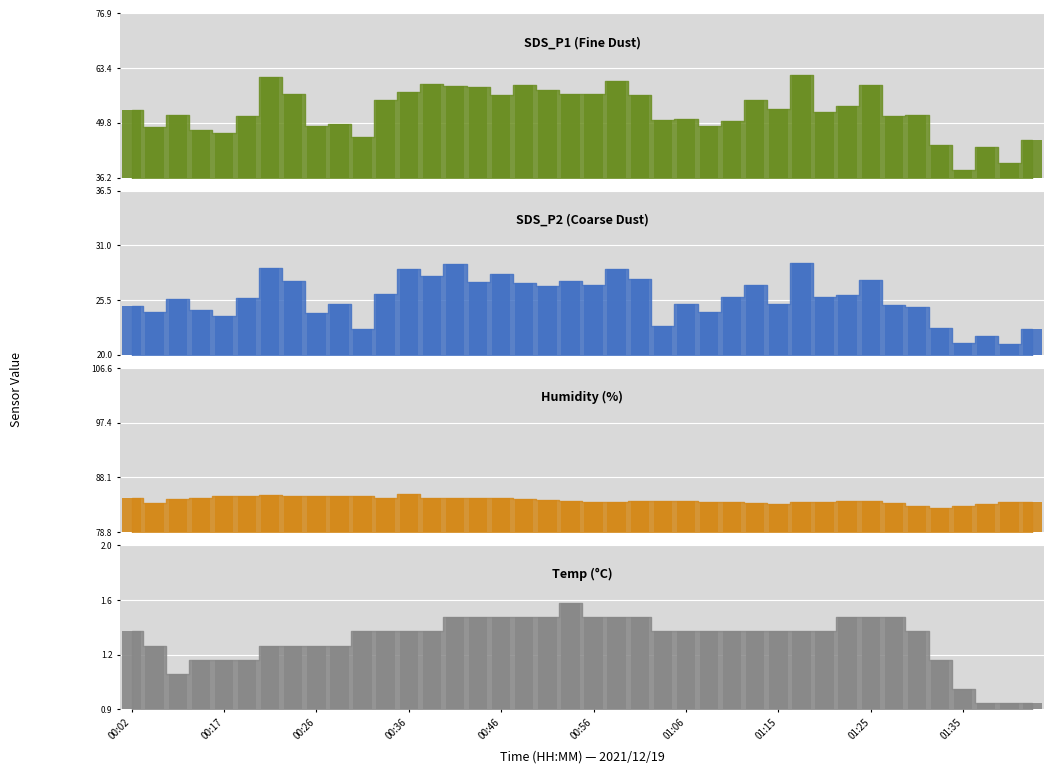

List the labels in order of Humidity value, smallest first.

01:32, 01:35, 01:30, 01:37, 01:15, 00:09, 01:13, 01:27, 01:18, 00:56, 00:58, 01:08, 01:10, 01:20, 01:40, 01:42, 00:53, 01:01, 01:03, 01:06, 01:23, 01:25, 00:51, 00:12, 00:48, 00:38, 00:41, 00:43, 00:46, 00:02, 00:14, 00:34, 00:26, 00:31, 00:17, 00:19, 00:24, 00:29, 00:21, 00:36